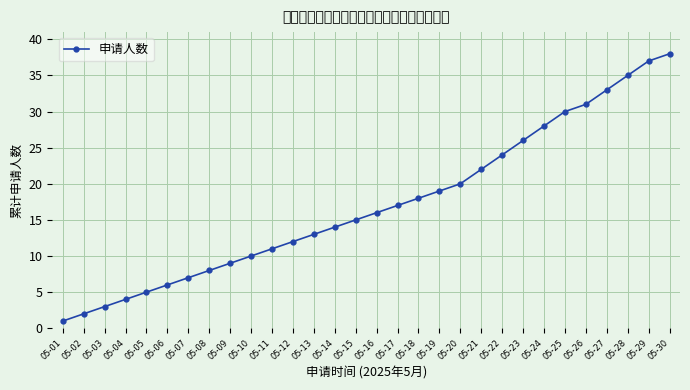

Which label corresponds to the largest value in the chart?

05-30